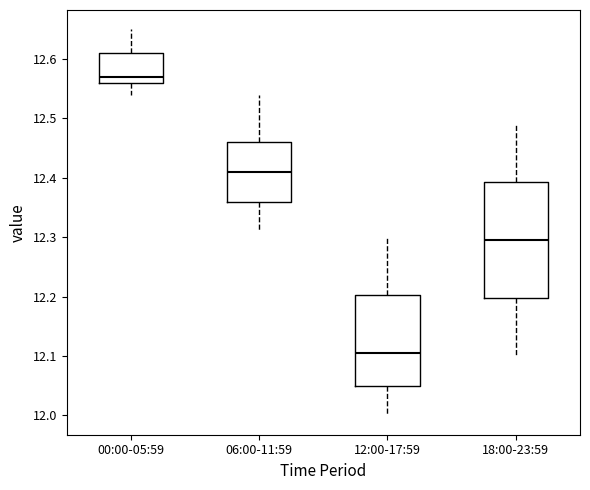

Where does the lower whisker of the box for 18:00-23:59 end on the y-axis? The values are not printed on the chart, so give them approximately, as read against the axis.

12.10